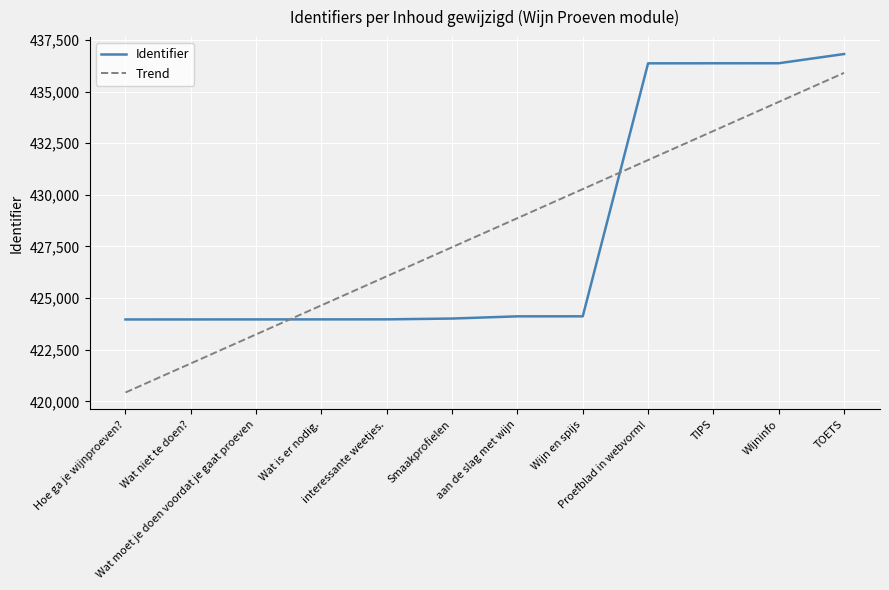

After their last crossing, which series has the higher values: Trend or Identifier?

Identifier